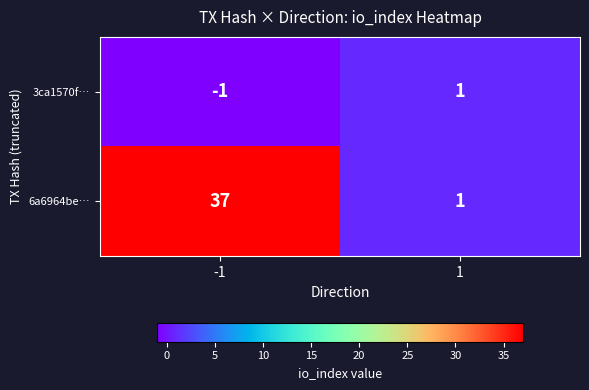

Which series has the largest total across all categories?

6a6964be…